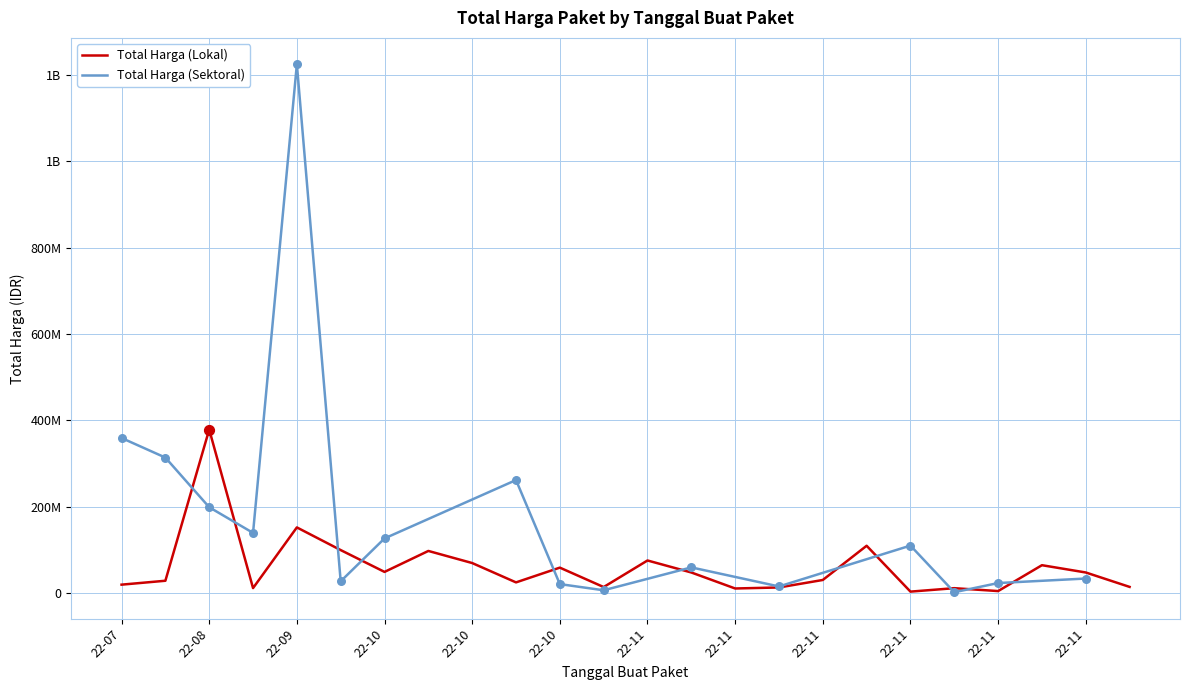

Which series contains the lowest Y value?

Total Harga (Sektoral)